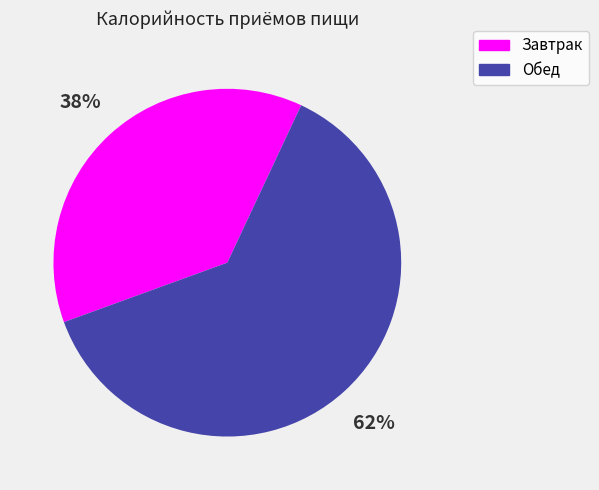

Combined, do Обед and Завтрак account for over 50%?

Yes